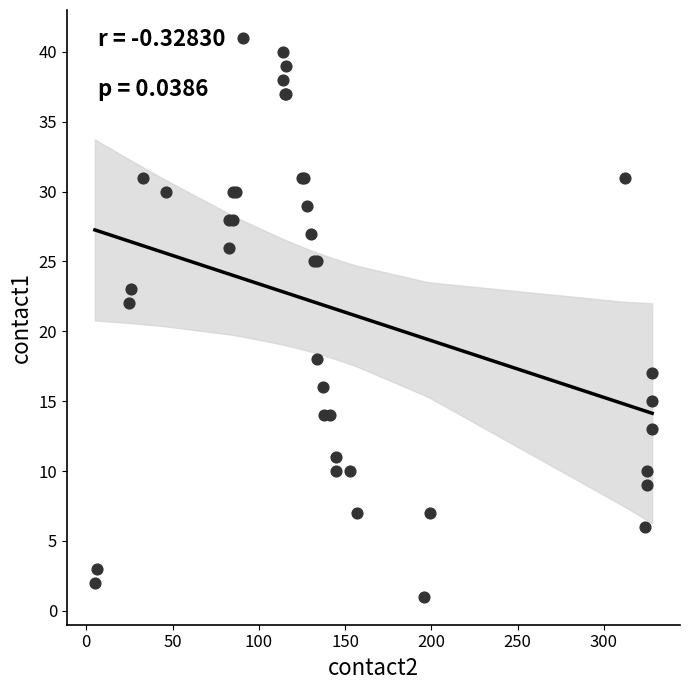

What Y value in the scatter plot is closest to 21?

22